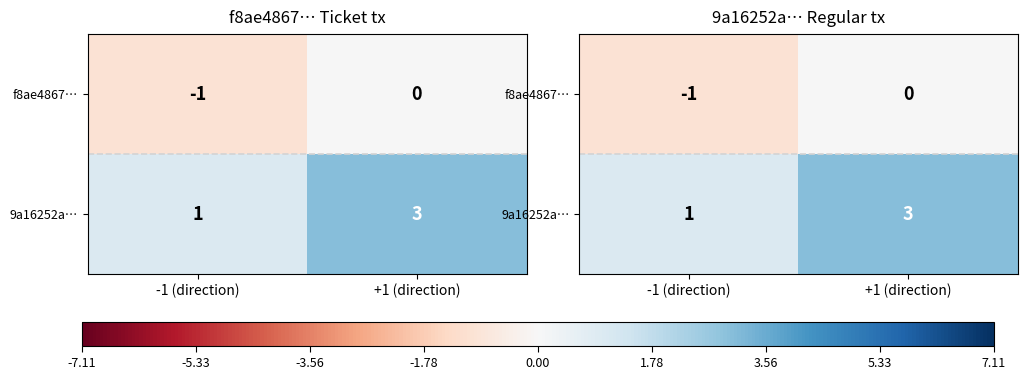

How many 9a16252a… values are between 1 and 3?

2